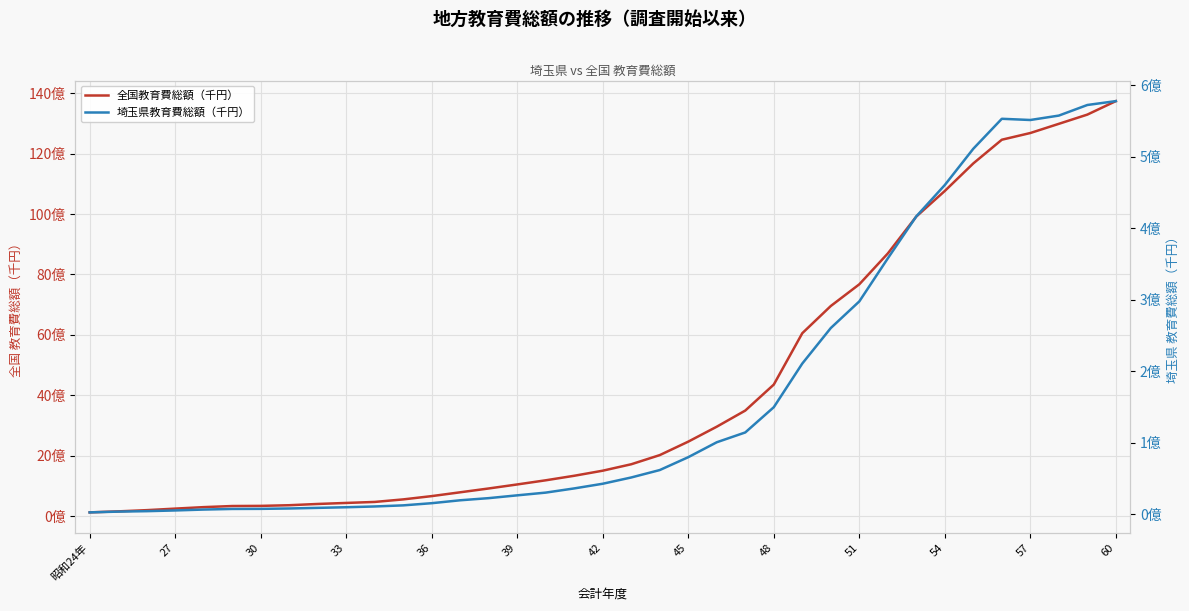

How many categories are shown in the chart?

37